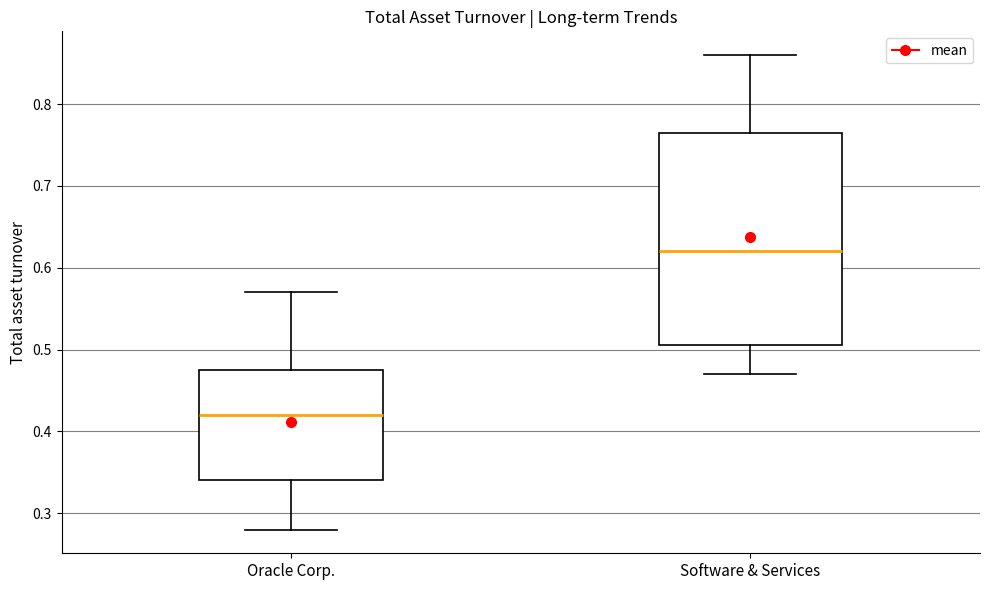

Reading left to right, transcribe this box plot: for each box, give where its median line is, the range the box spans, and where its two whiskers end, as read against the y-axis. The values are not printed on the chart, so give them approximately, as read against the axis.

Oracle Corp.: median 0.42, box 0.34 to 0.48, whiskers 0.28 to 0.57
Software & Services: median 0.62, box 0.51 to 0.77, whiskers 0.47 to 0.86